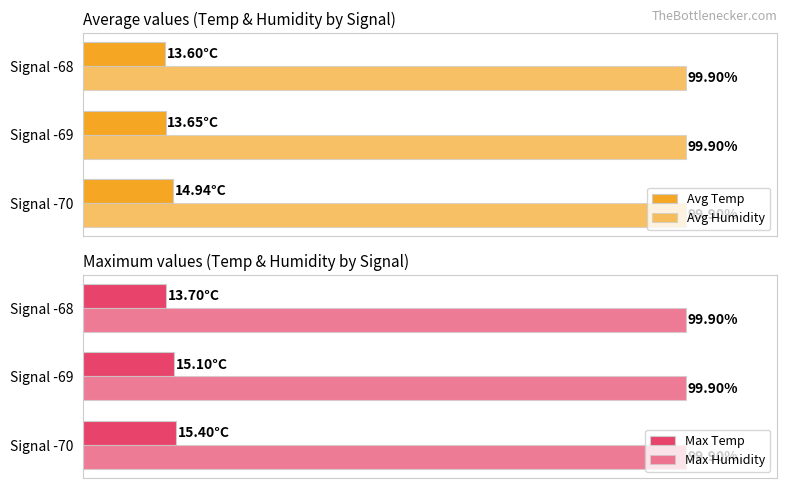

How many data points in Max Temp are above 15?

2